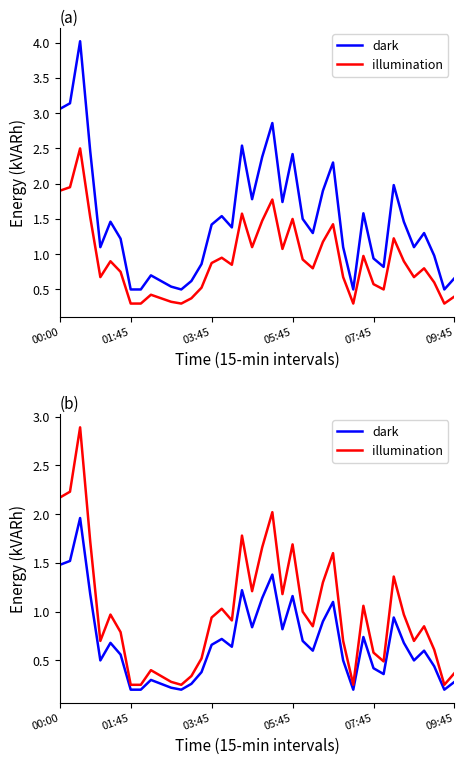

True or false: illumination and dark intersect in this chart.

False